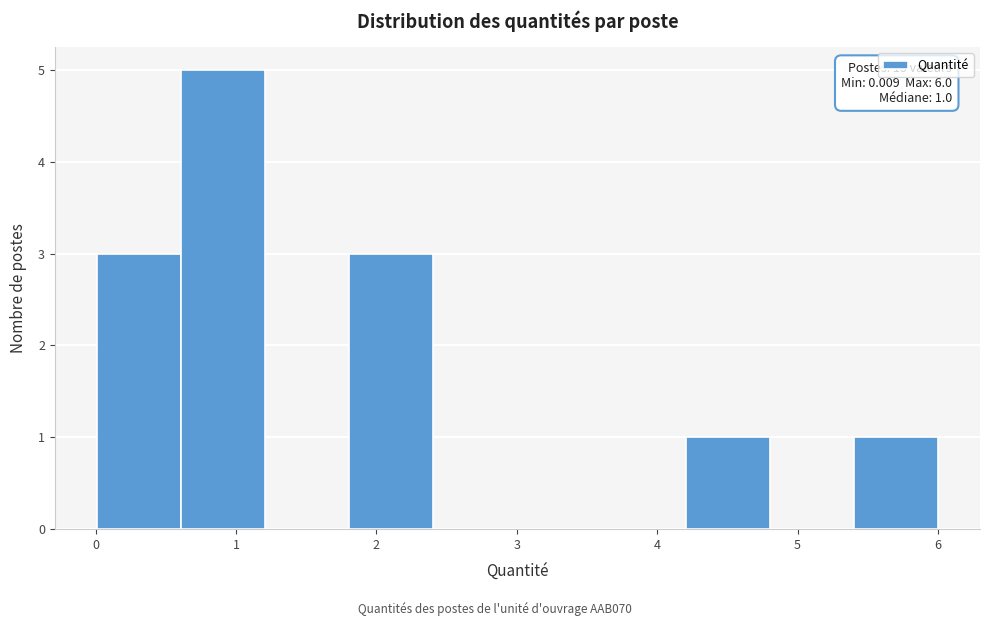

Which range on the x-axis has the tallest bar?

0.6 to 1.2